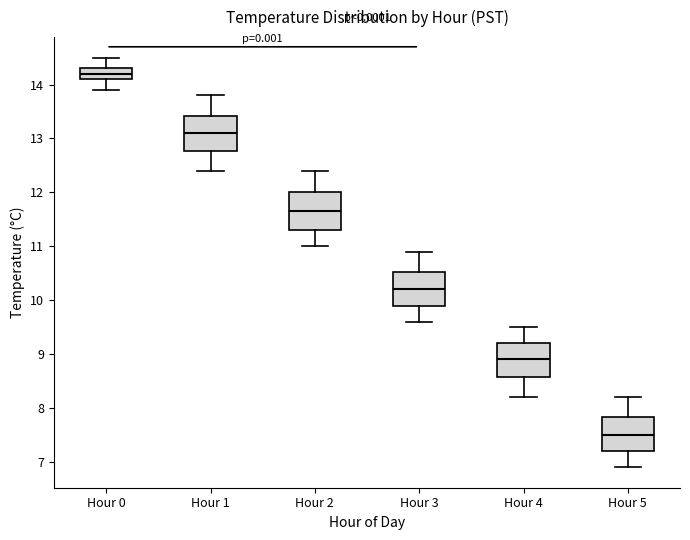

Which box has the highest median line?

Hour 0